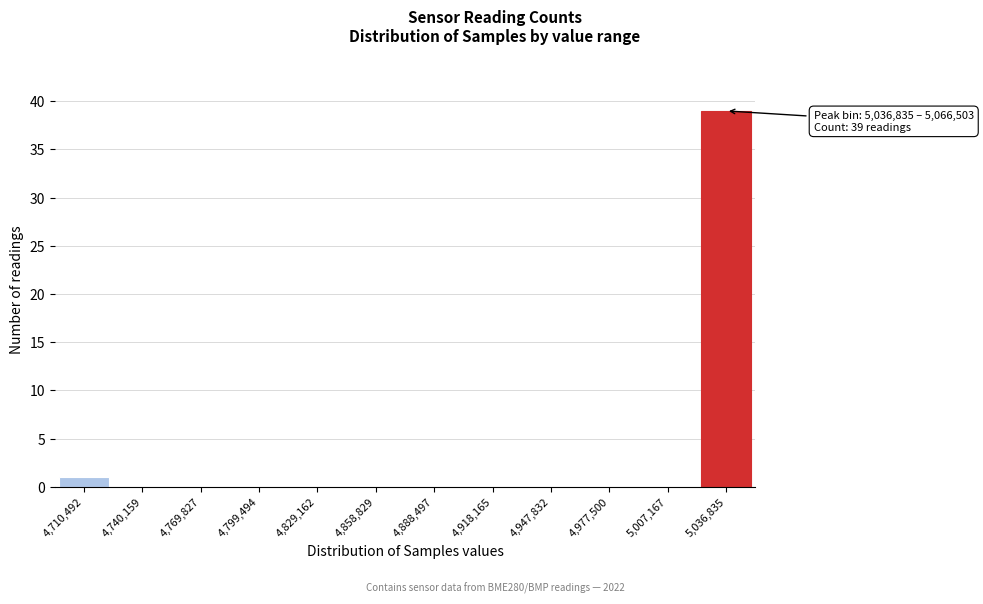

Reading left to right, extract all data points from this chart.

4,710,492=1	4,740,159=0	4,769,827=0	4,799,494=0	4,829,162=0	4,858,829=0	4,888,497=0	4,918,165=0	4,947,832=0	4,977,500=0	5,007,167=0	5,036,835=39